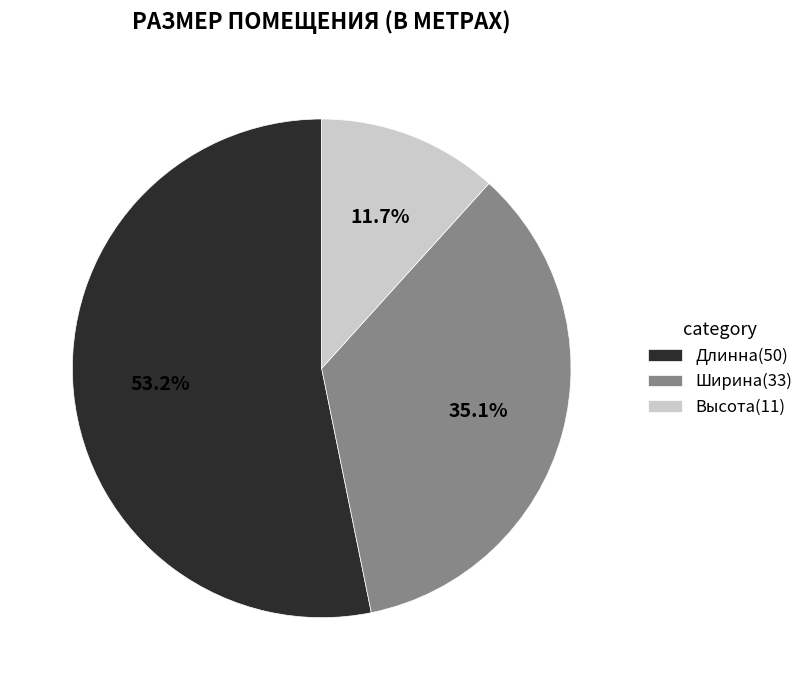

To the nearest percent, what percentage of the pie is Длинна?

53%